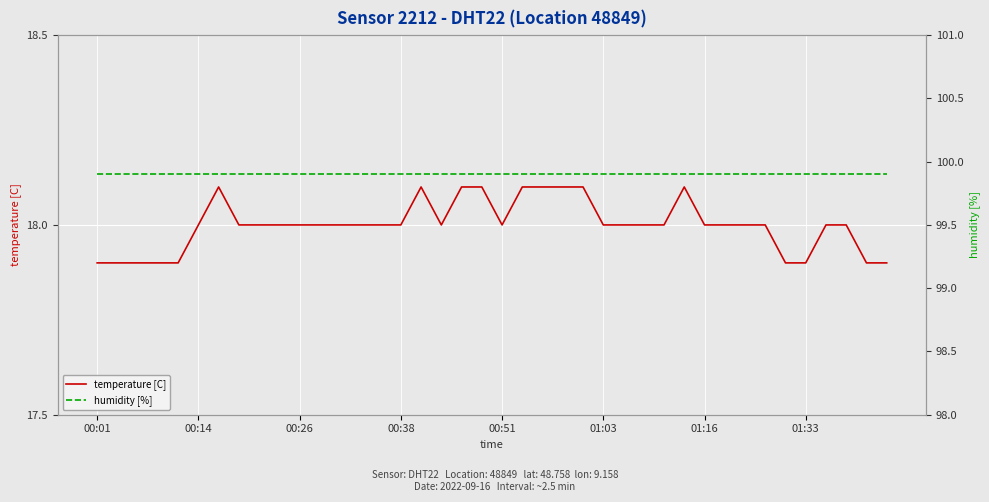

Which category has the lowest value across all series?

00:01